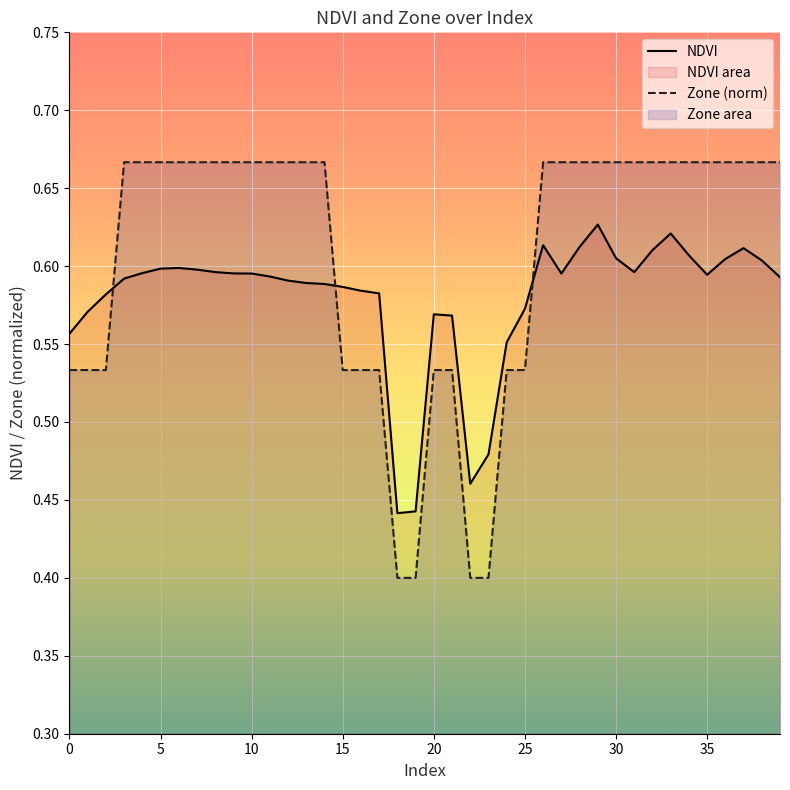

After their last crossing, which series has the higher values: NDVI or Zone?

Zone